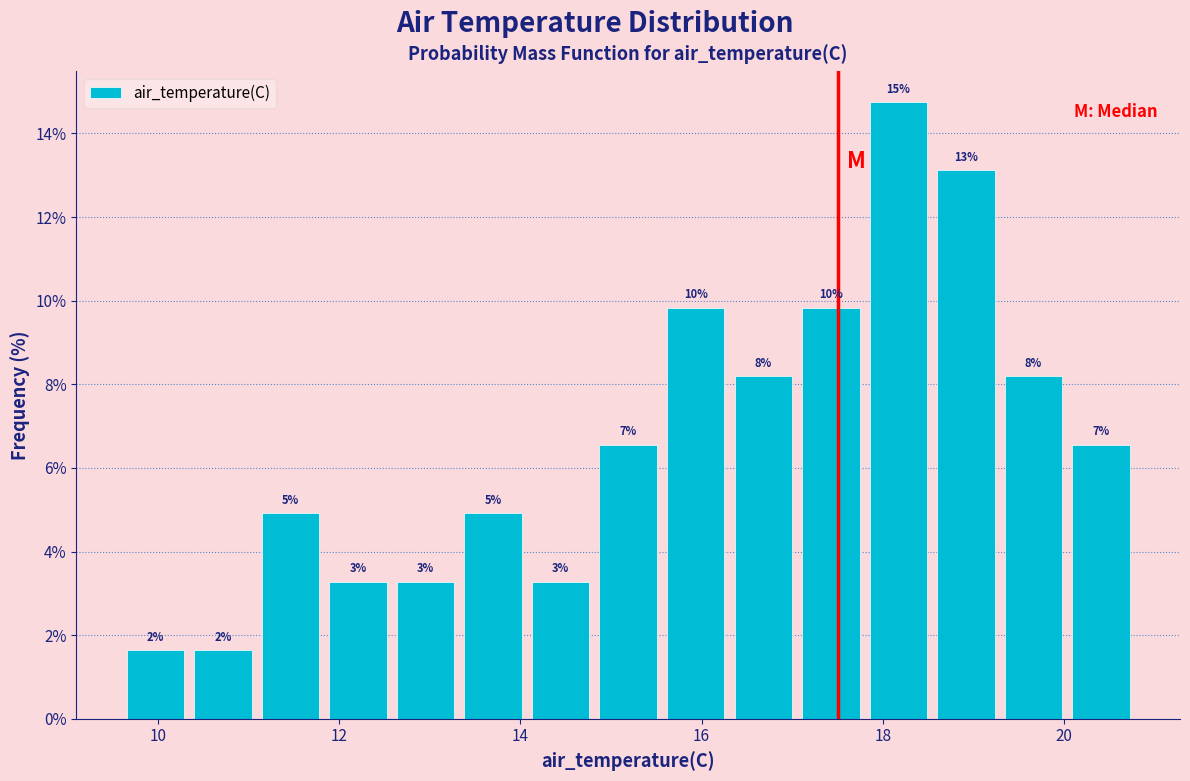

Read against the x-axis, roughly where is the centre of the tallest bar?

18.2